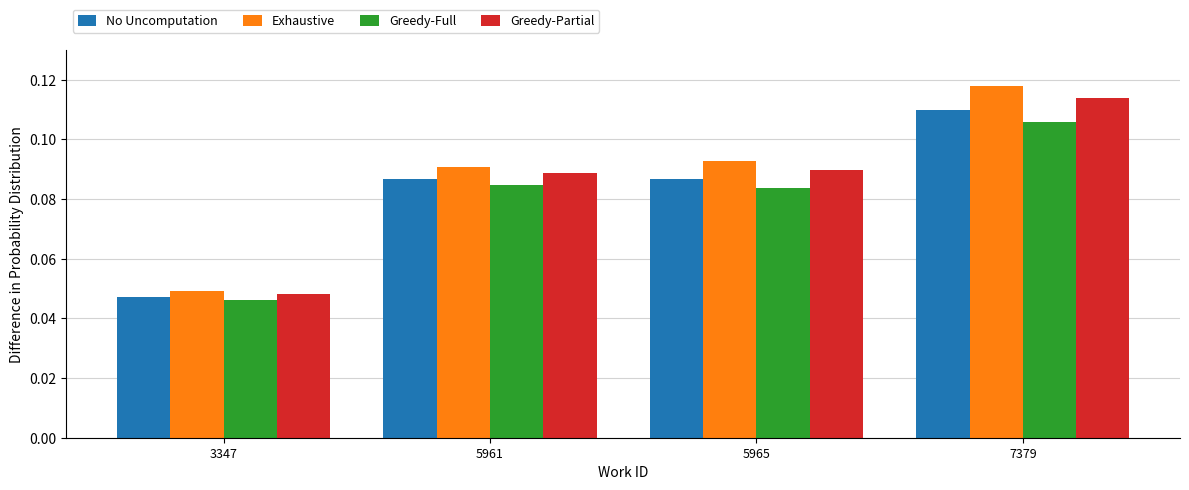

What is the sum of all Exhaustive values?

0.4